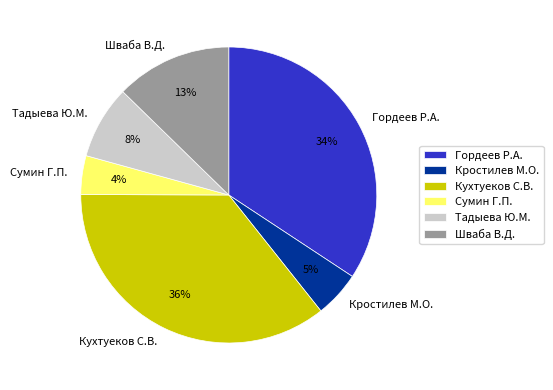

The Шваба В.Д. slice represents 22% of the pie. True or false?

False